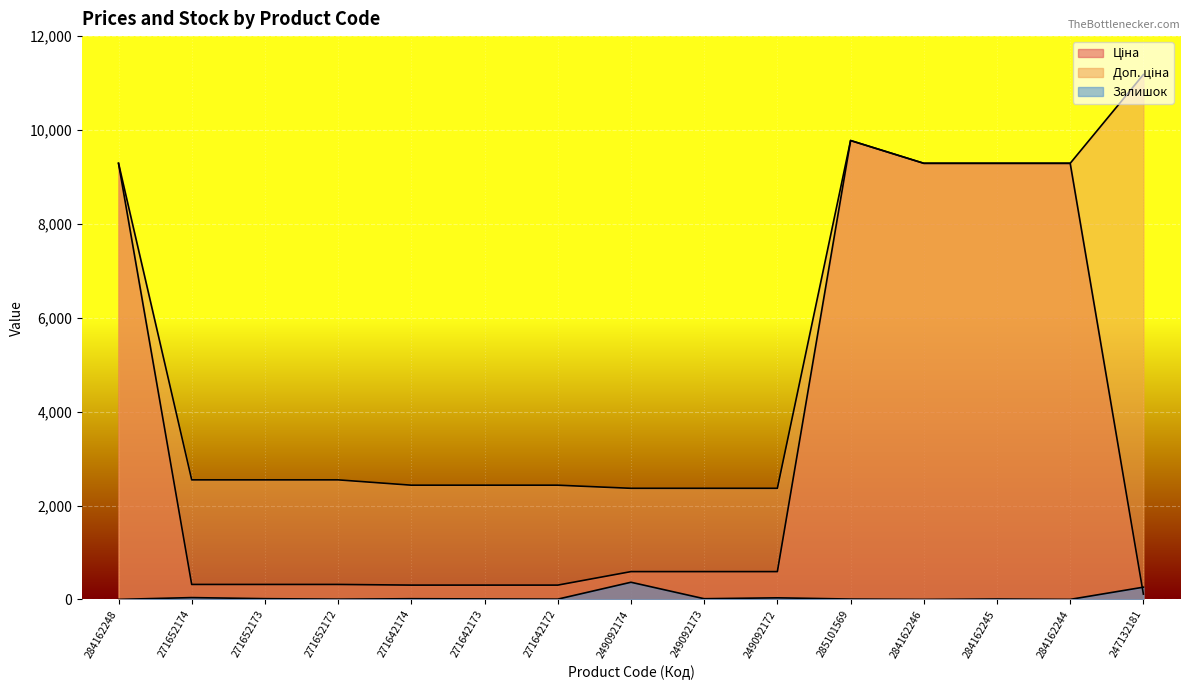

What is the difference between the Ціна values at 285101569 and 247132181?

9663.7